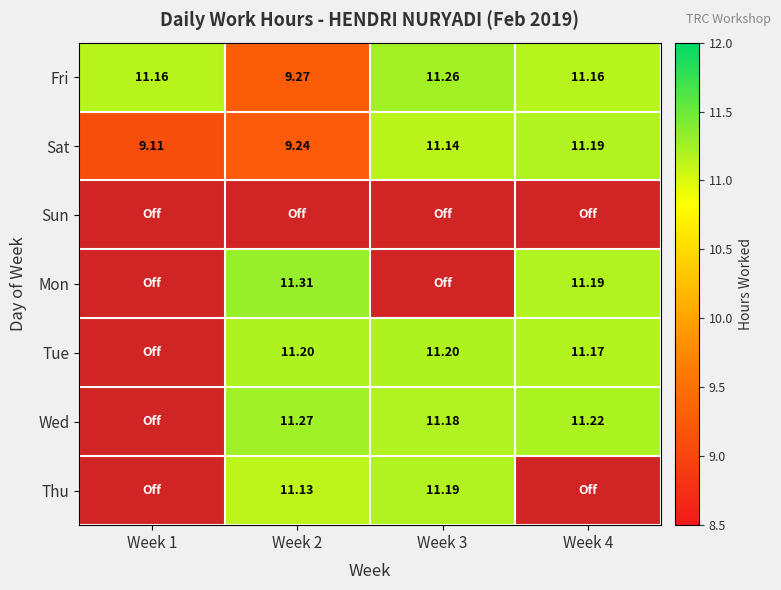

The value of Mon_W2 at 3 is 0.0. True or false?

True